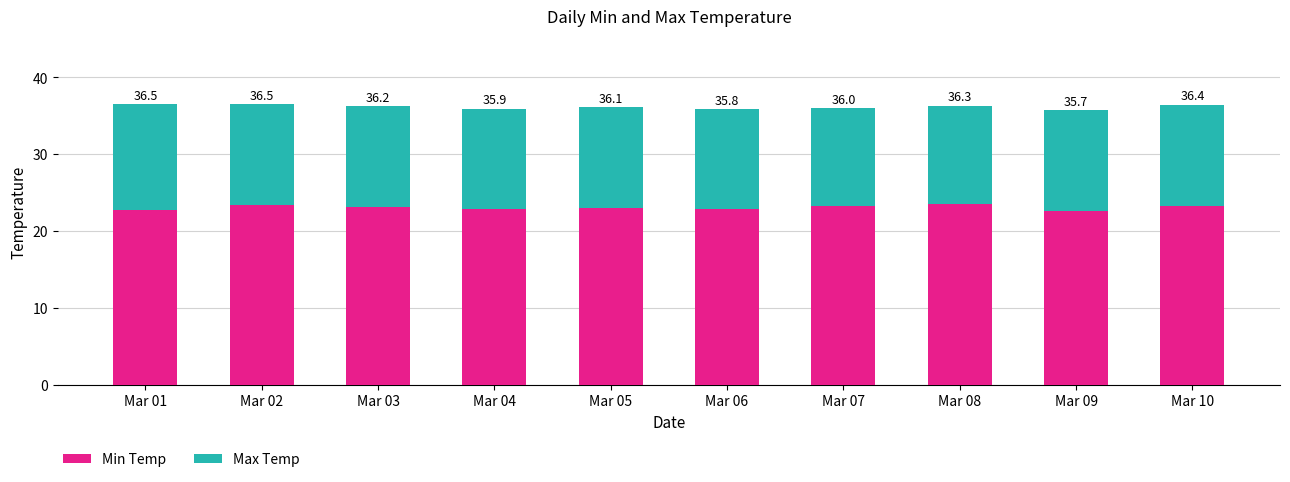

What are all the series names shown in the legend?

Min Temp, Max Temp